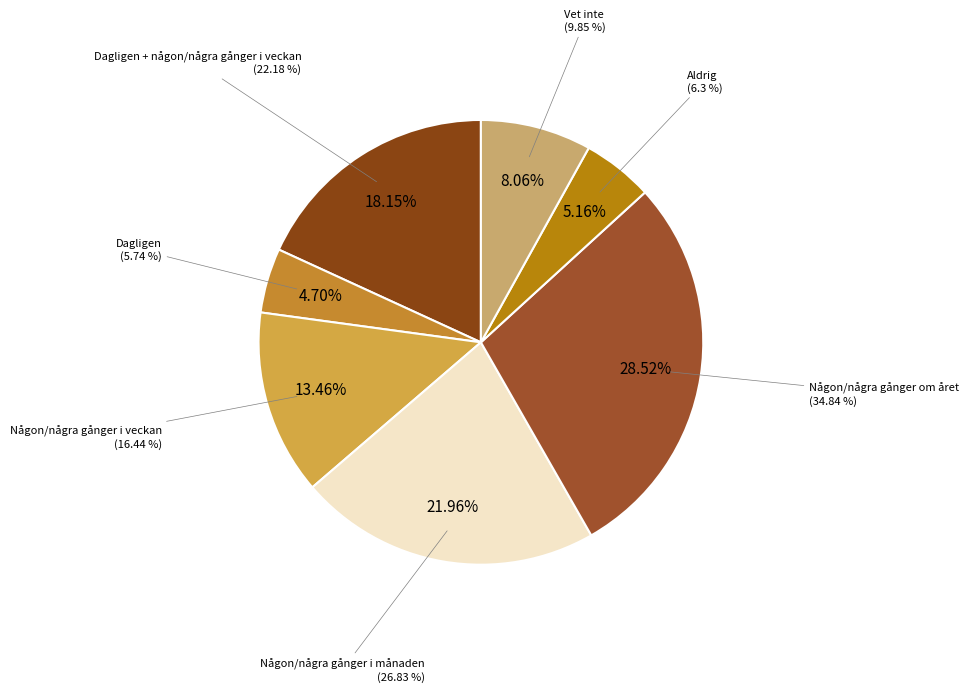

To the nearest percent, what portion does Någon/några gånger i veckan represent?

13%